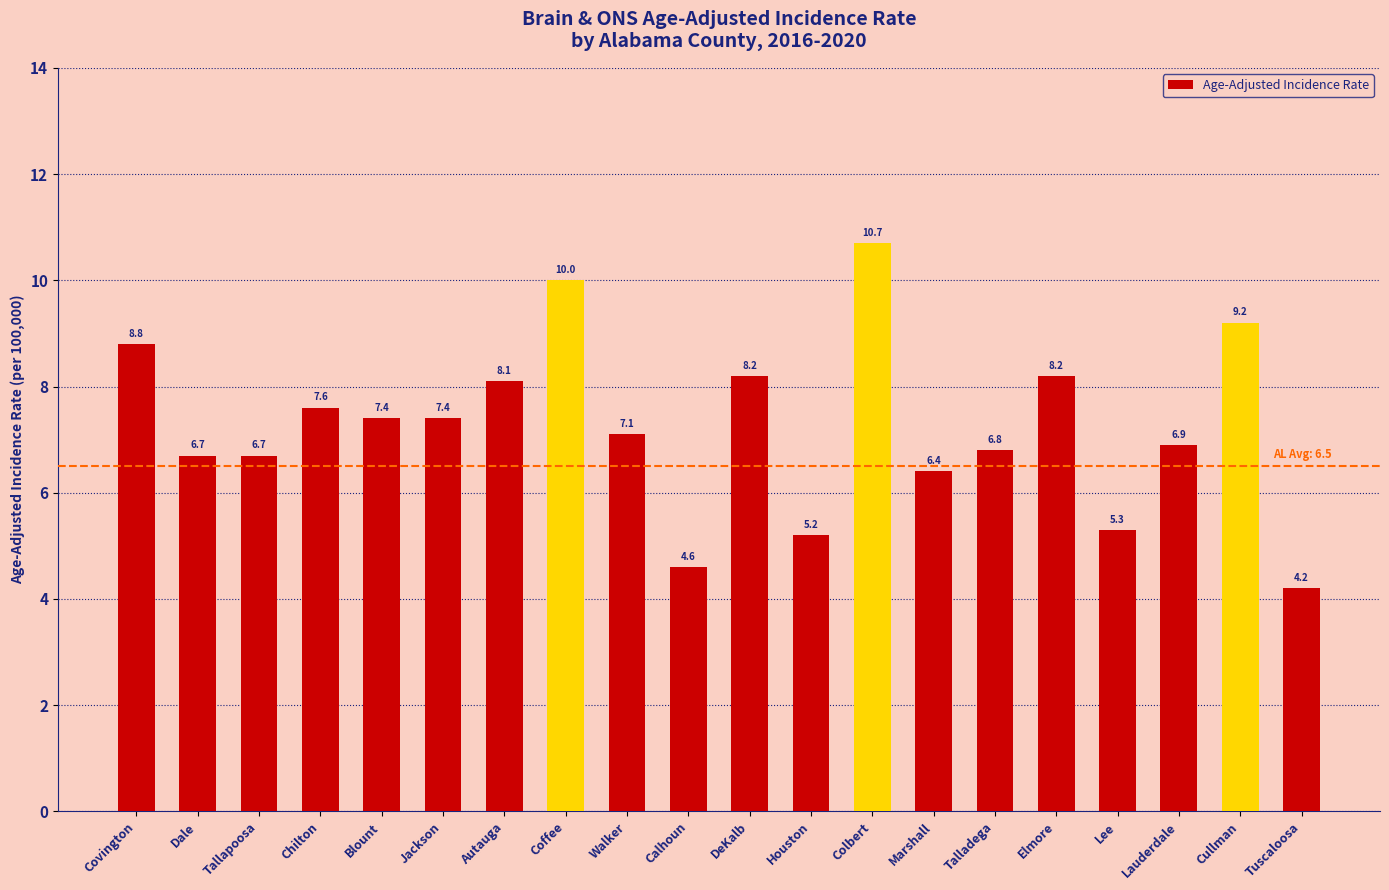

How many distinct data groups are displayed?

1